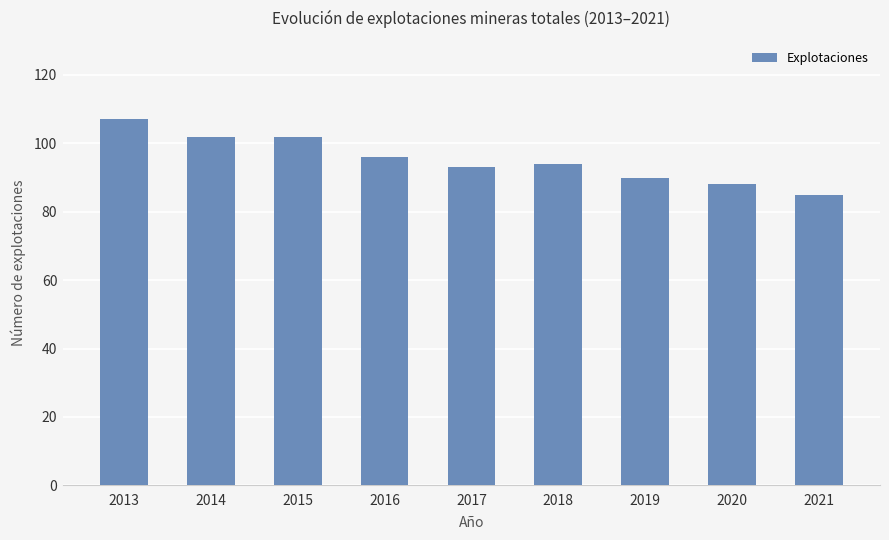

How many categories are shown in the chart?

9